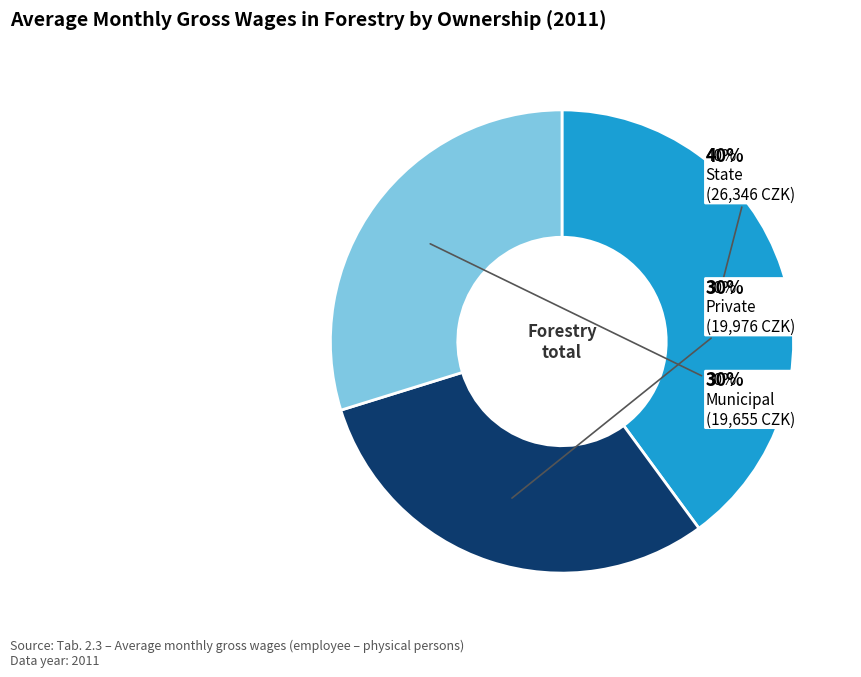

To the nearest percent, what is the average slice percentage?

33%